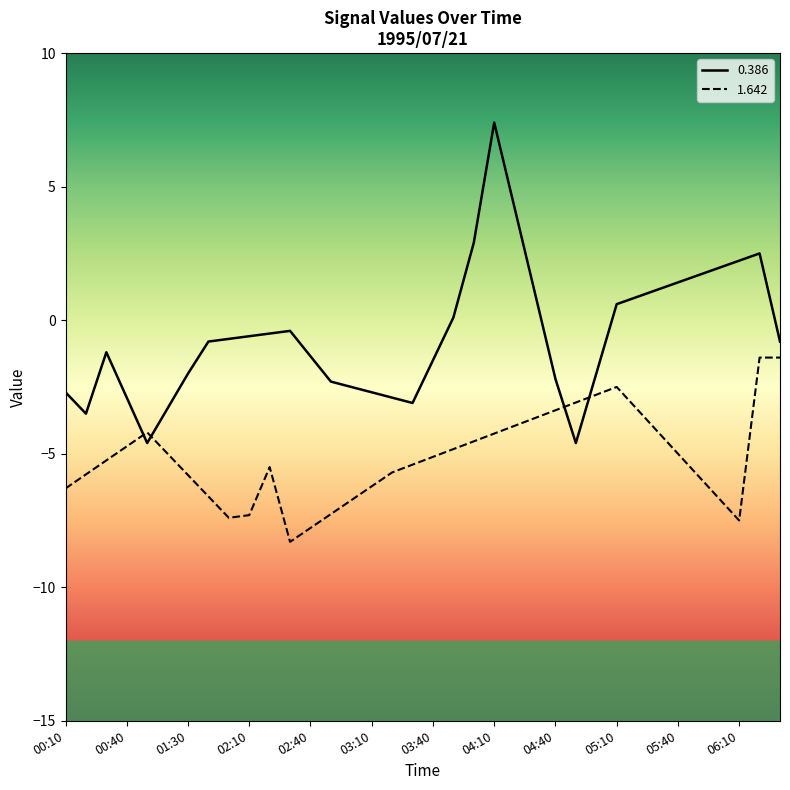

What position from the left is 00:10?

1